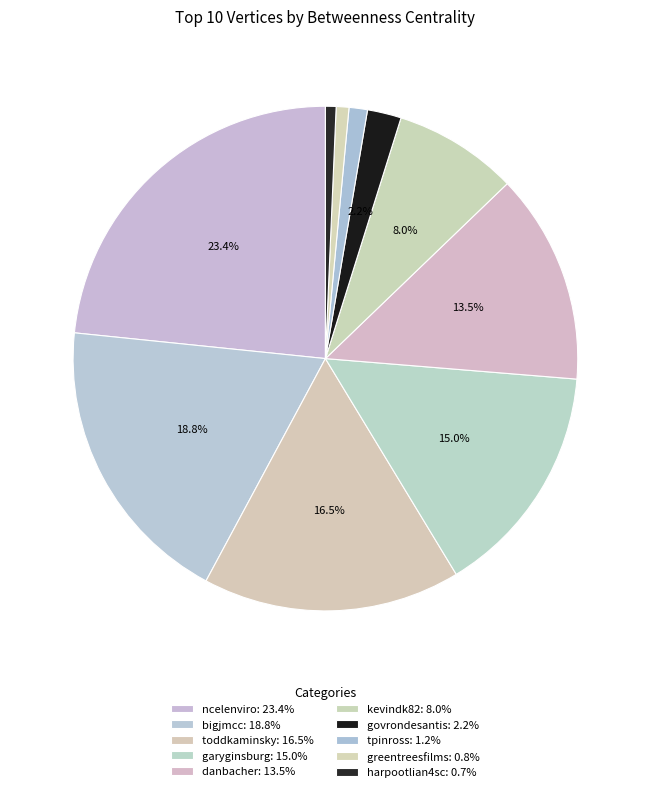

Which category has the smallest portion of the pie?

harpootlian4sc